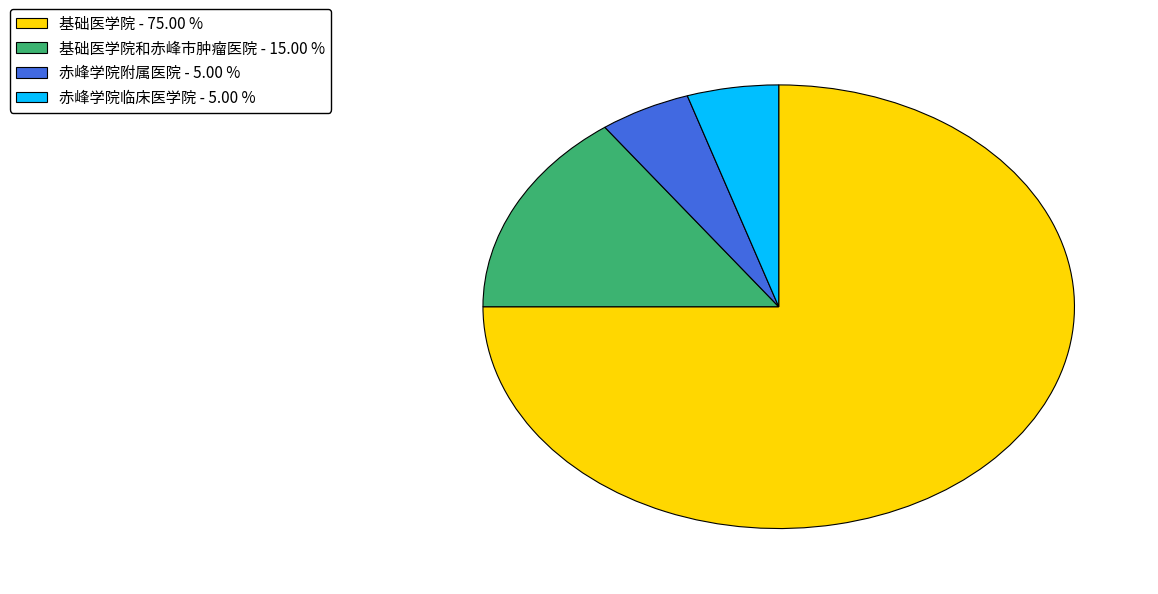

Is there a majority slice in this chart?

Yes